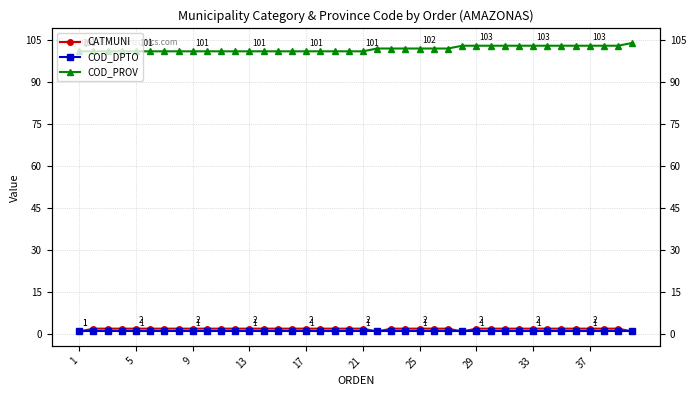

At how many categories does at least one series exceed 79?

40